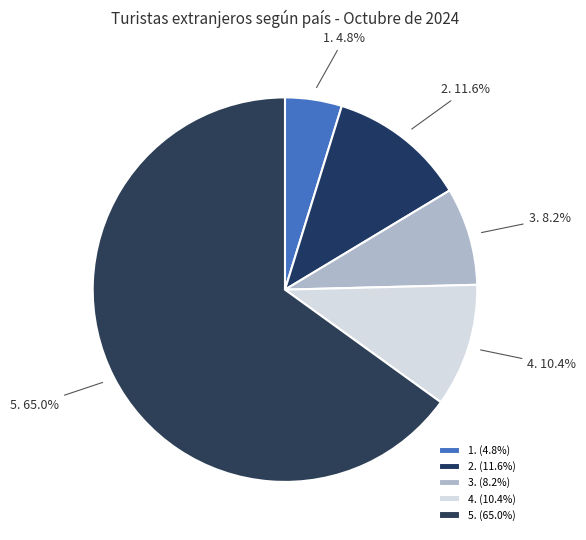

What is the smallest slice in the pie chart?

1.